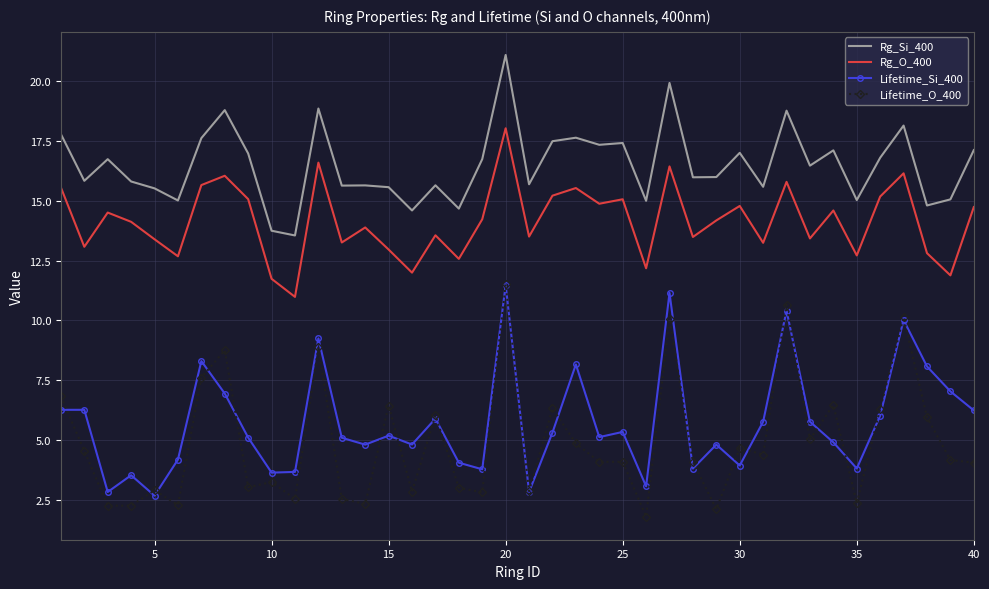

True or false: Lifetime_Si_400 and Rg_Si_400 intersect in this chart.

False